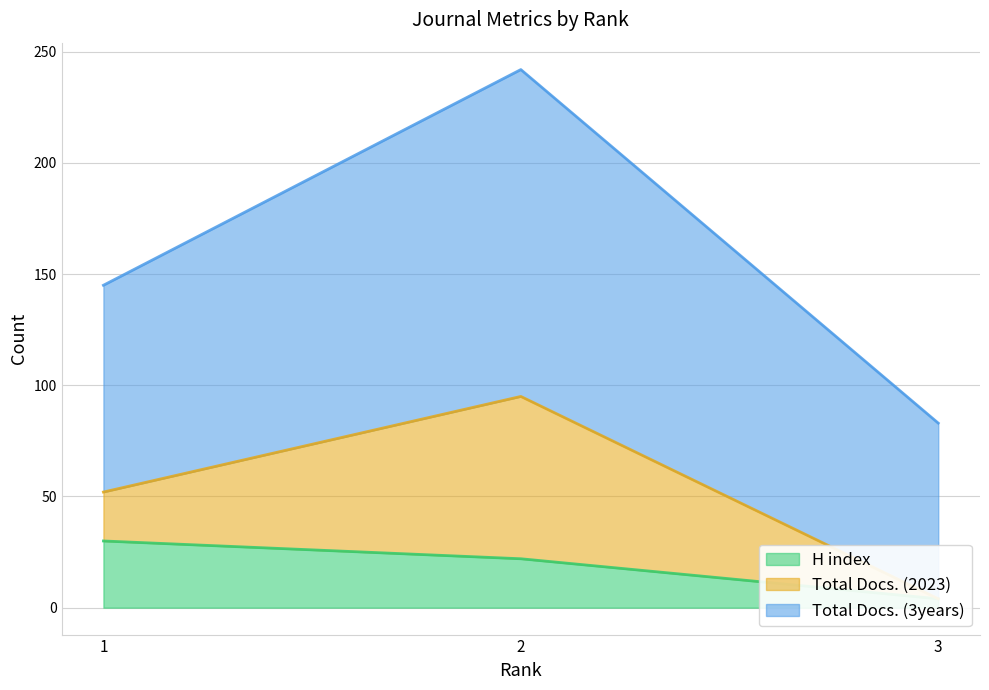

Rank the categories by H index value from highest to lowest.

1, 2, 3